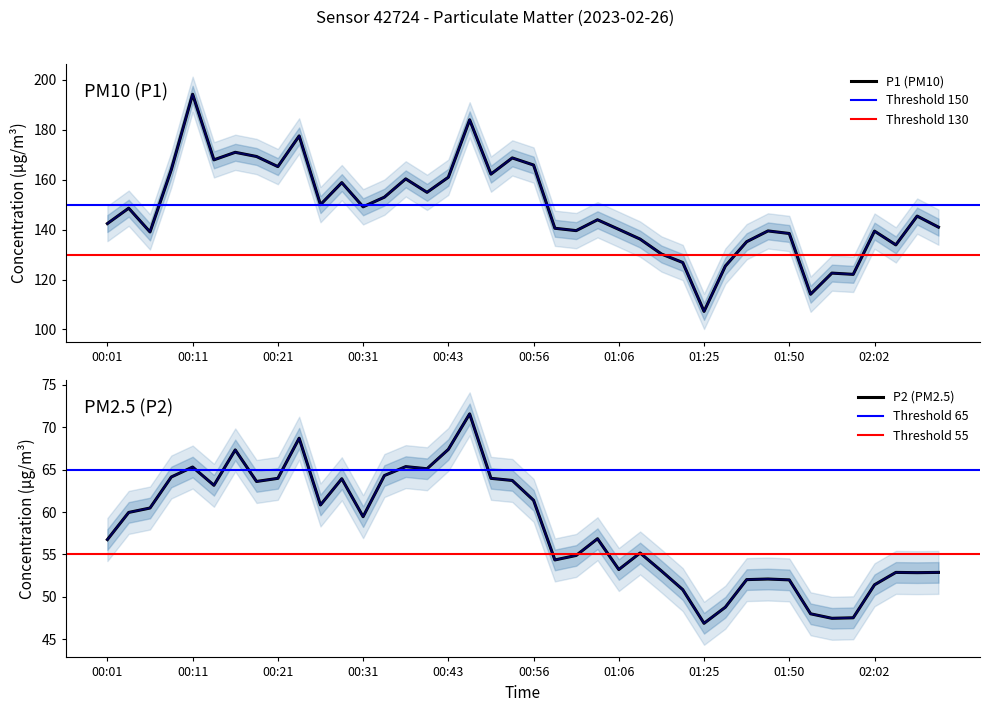

Where is the first local minimum for P2 (PM2.5)?

00:14